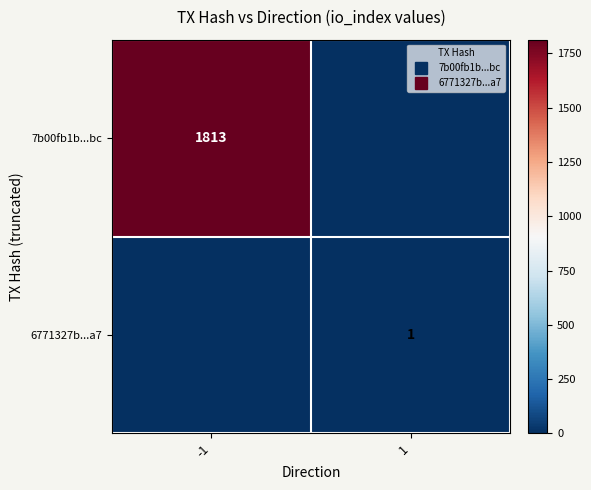

What is the total value across all series at 1?

1